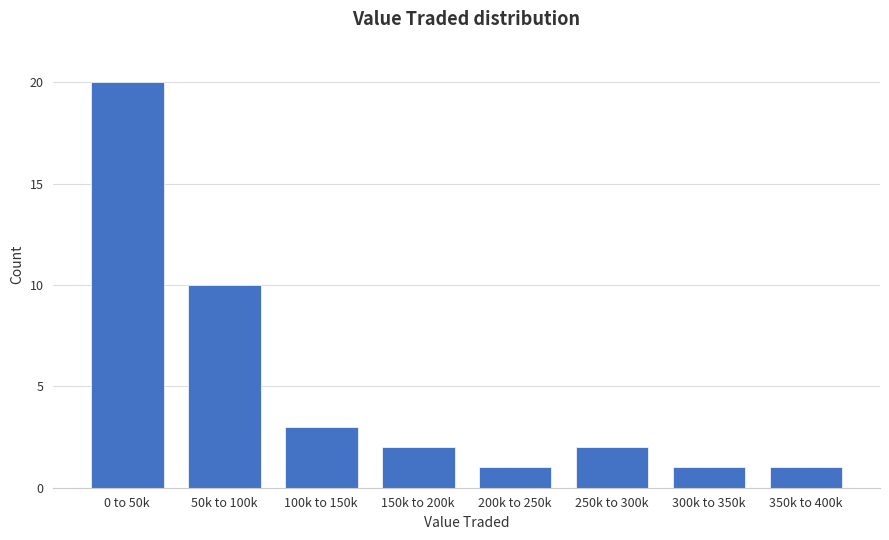

Reading left to right, transcribe all the data shown in this chart.

0 to 50k=20	50k to 100k=10	100k to 150k=3	150k to 200k=2	200k to 250k=1	250k to 300k=2	300k to 350k=1	350k to 400k=1